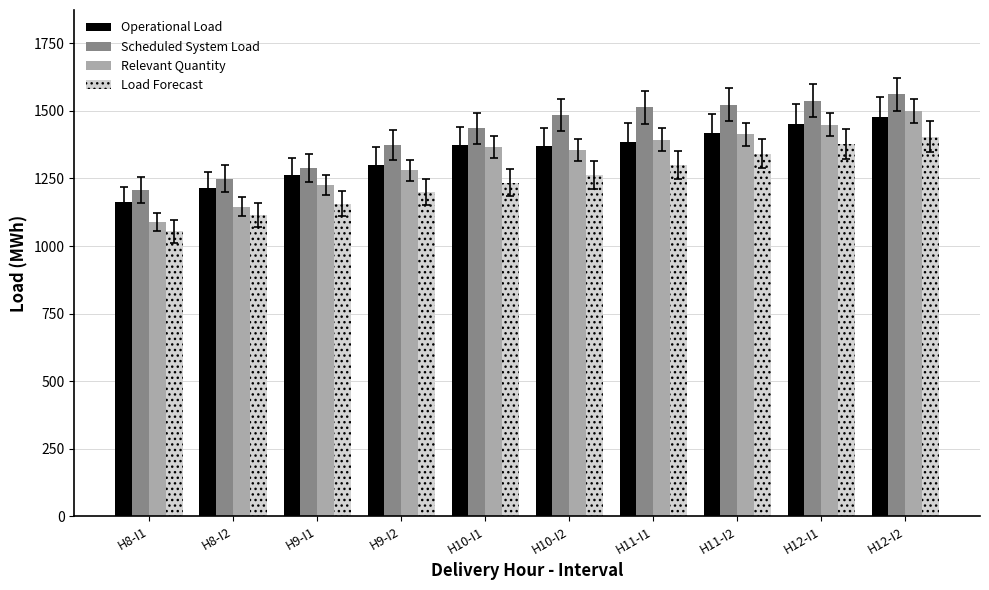

What is the label of the 5th bar from the right?

H10-I2